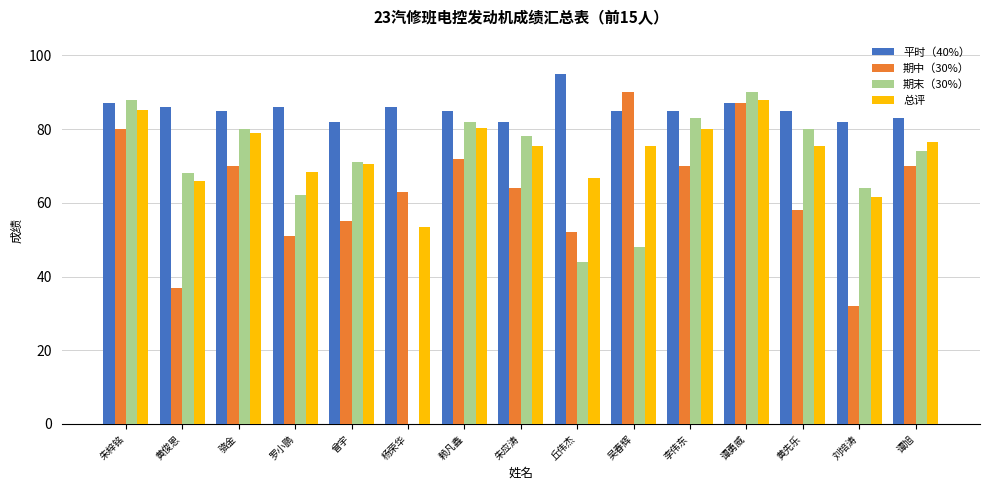

Which series changed the most between 黄俊恩 and 杨荣华?

期末（30%）